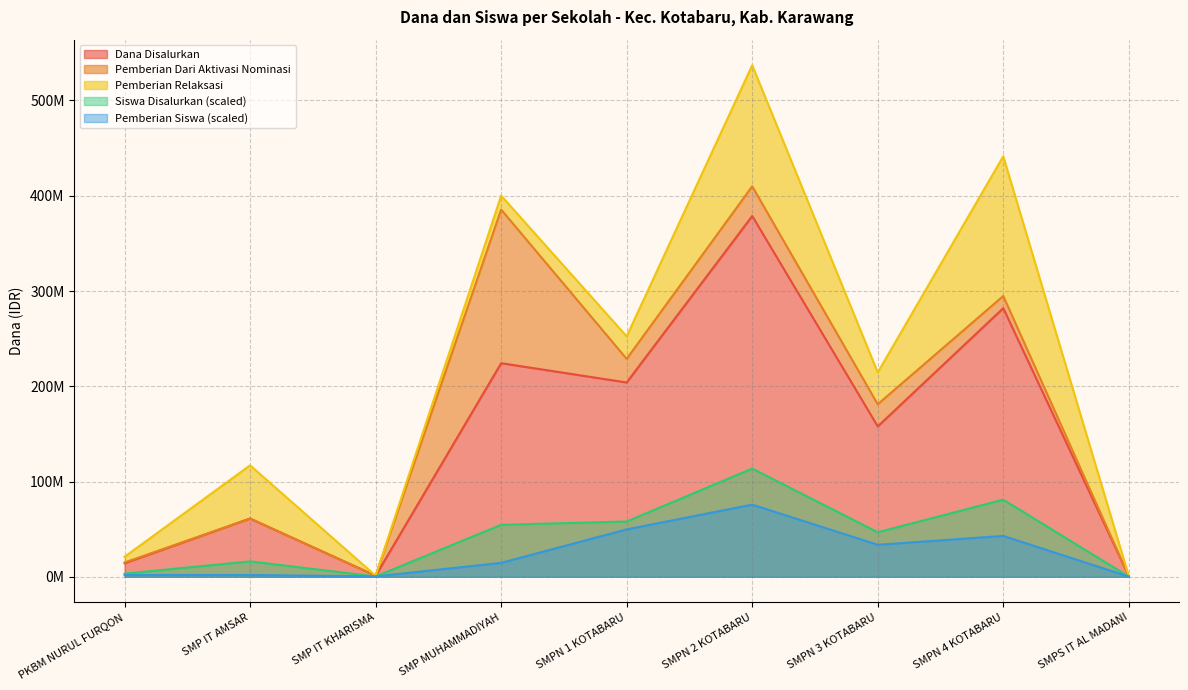

Which series changed the most between SMP MUHAMMADIYAH and SMPN 1 KOTABARU?

Pemberian